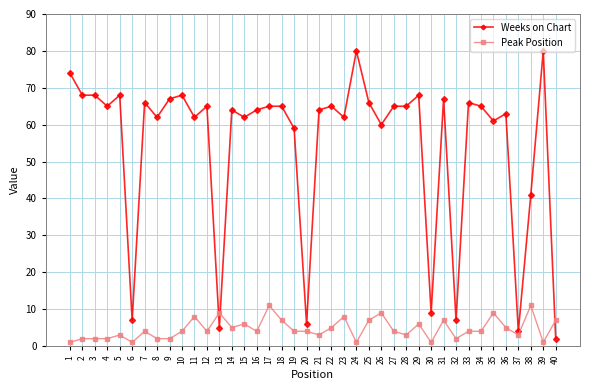

Count the number of data series in this chart.

2